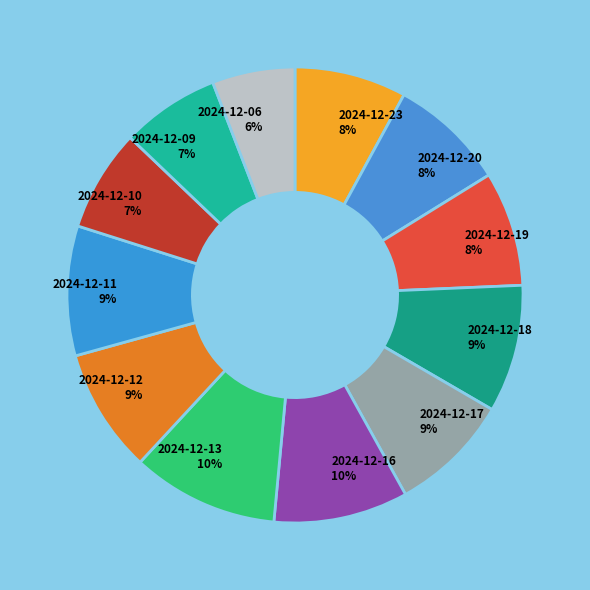

Is 2024-12-18 the majority of the pie?

No